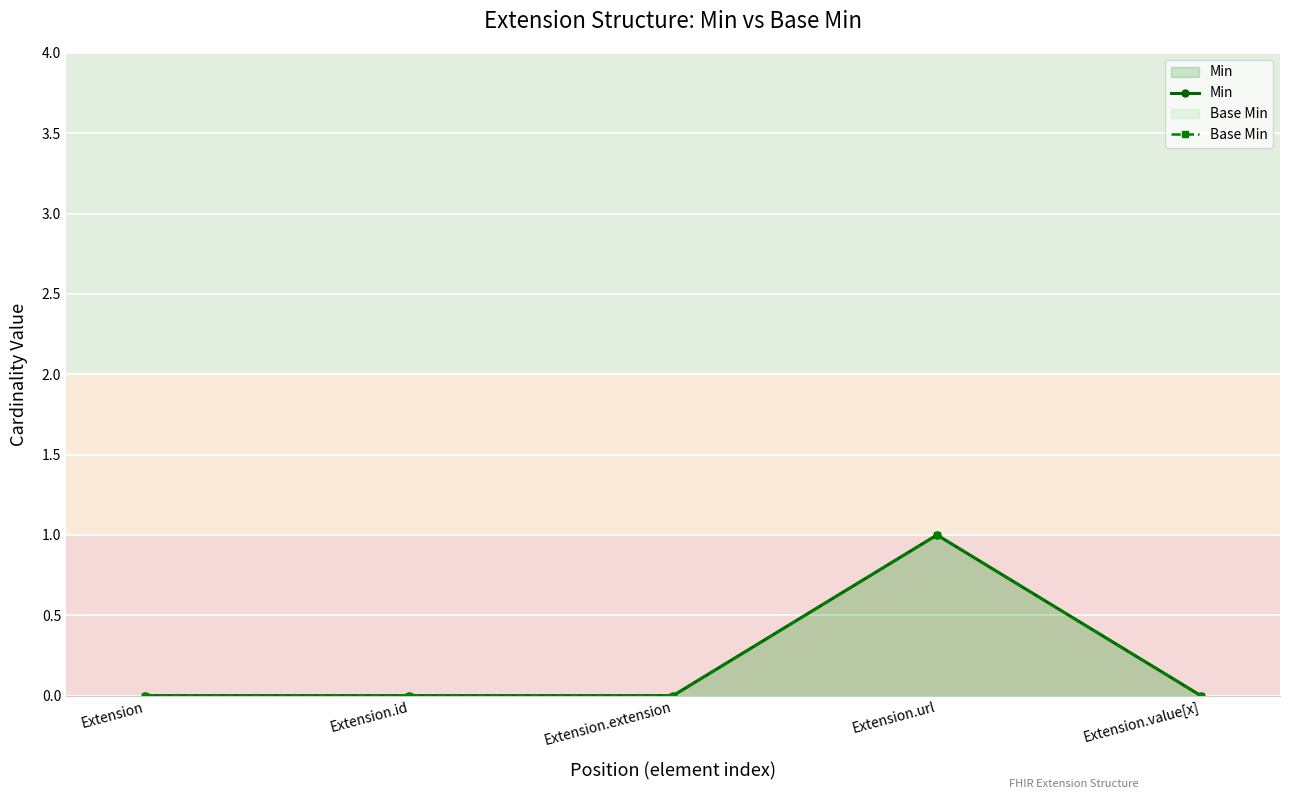

Rank the categories by Base Min value from lowest to highest.

Extension, Extension.id, Extension.extension, Extension.value[x], Extension.url